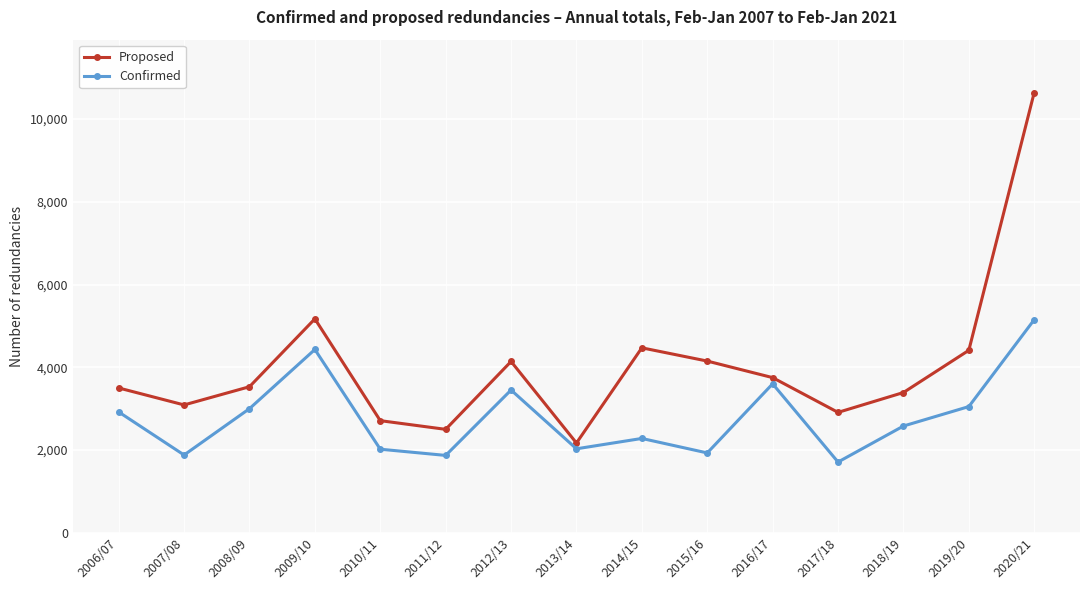

The value of Proposed at 2015/16 is 4150. True or false?

True